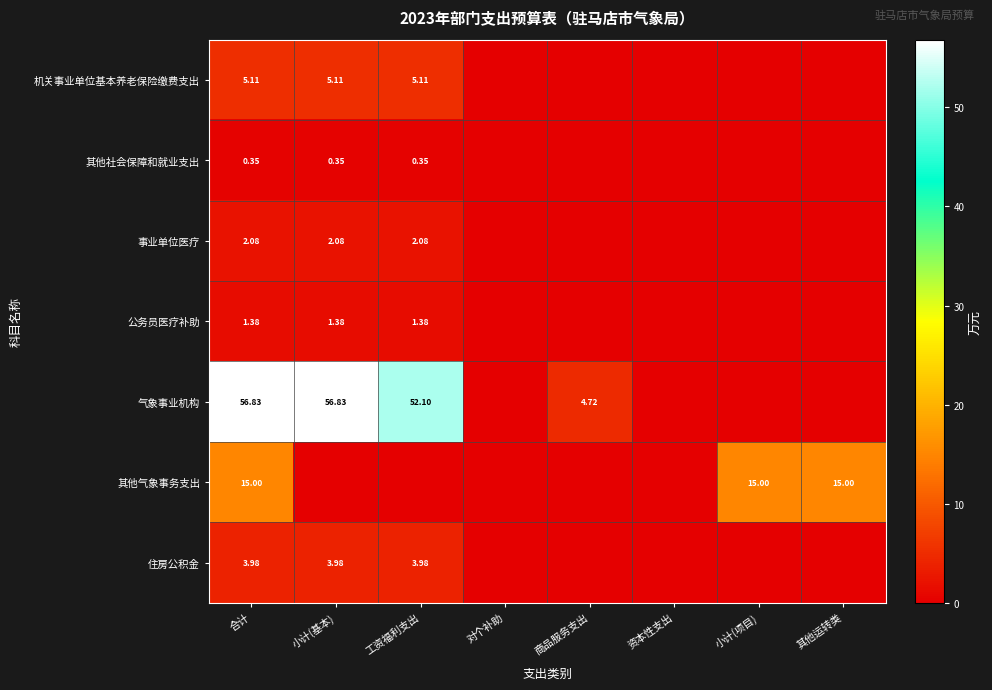

Which series has the largest total across all categories?

气象事业机构